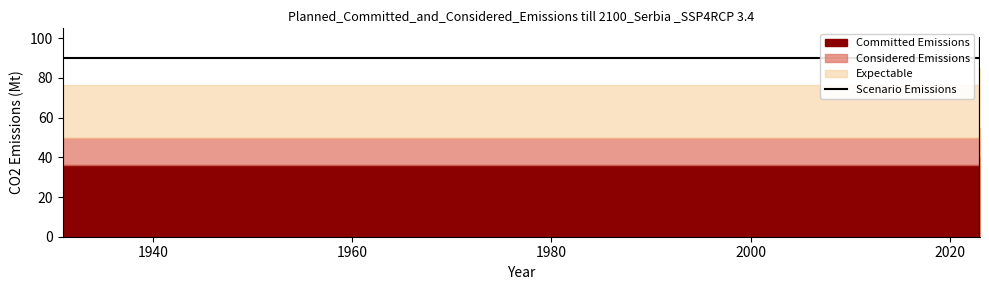

True or false: the data shows 137 at 1940.

False